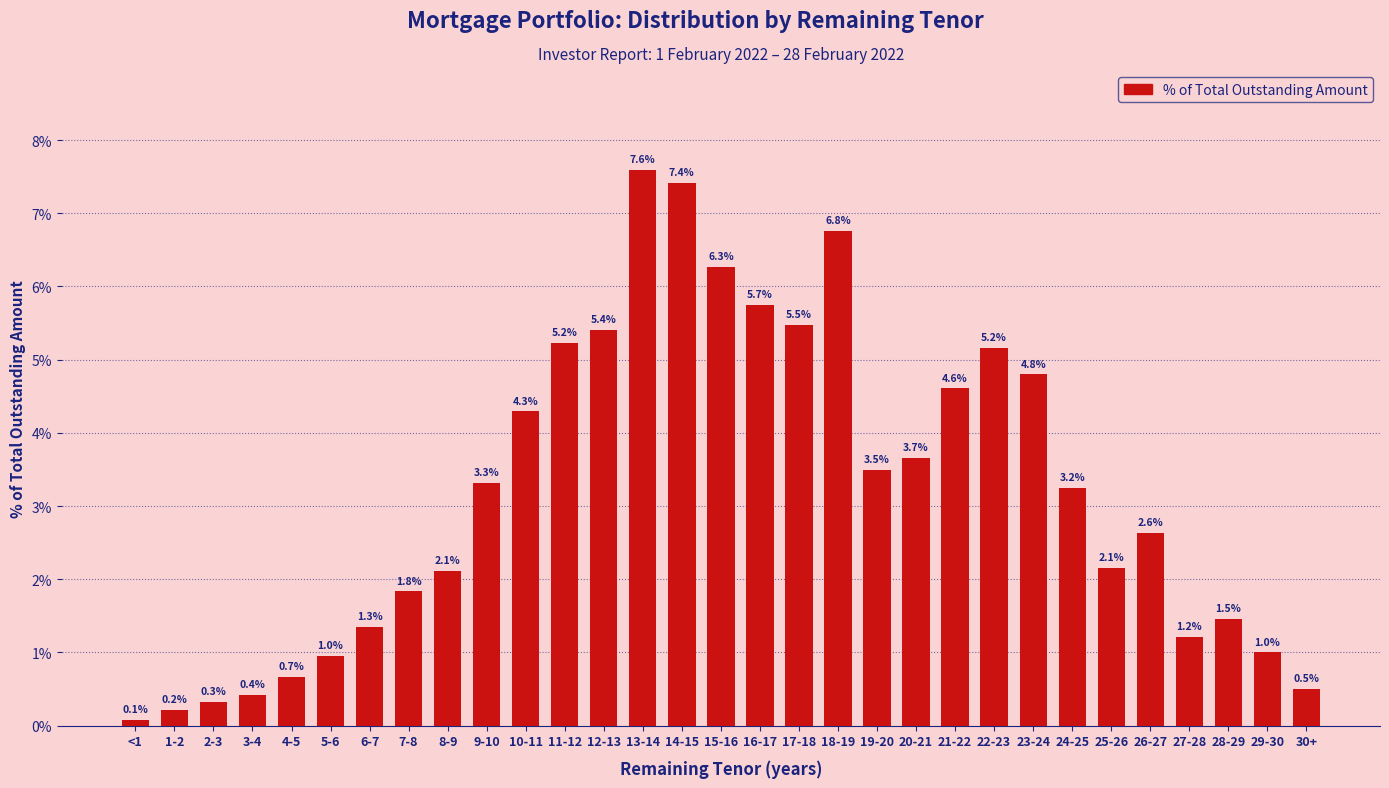

Reading right to left, list all the values displayed in this chart.

30+=0.5	29-30=1.0	28-29=1.5	27-28=1.2	26-27=2.6	25-26=2.1	24-25=3.2	23-24=4.8	22-23=5.2	21-22=4.6	20-21=3.7	19-20=3.5	18-19=6.8	17-18=5.5	16-17=5.7	15-16=6.3	14-15=7.4	13-14=7.6	12-13=5.4	11-12=5.2	10-11=4.3	9-10=3.3	8-9=2.1	7-8=1.8	6-7=1.3	5-6=1.0	4-5=0.7	3-4=0.4	2-3=0.3	1-2=0.2	<1=0.1